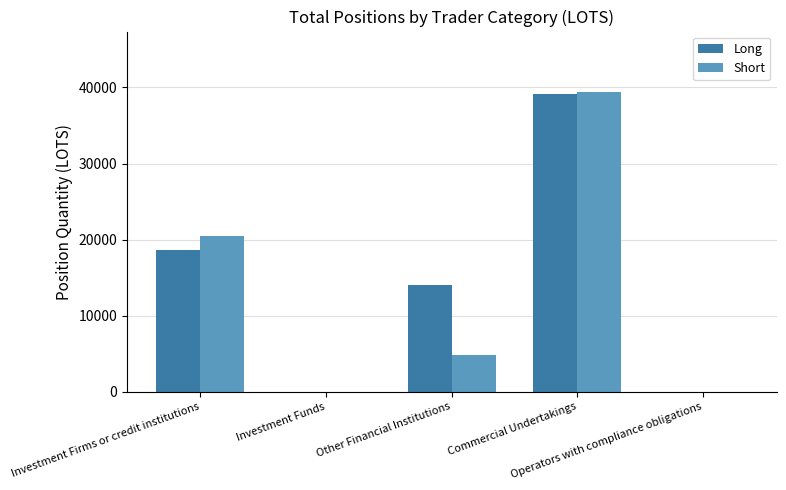

What is the total value across all series at Other Financial Institutions?

18848.1